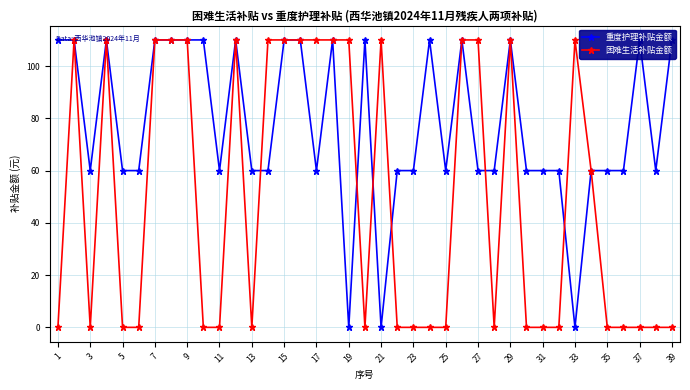

True or false: 困难生活补贴金额 has more than 1 points higher than both neighbors.

True